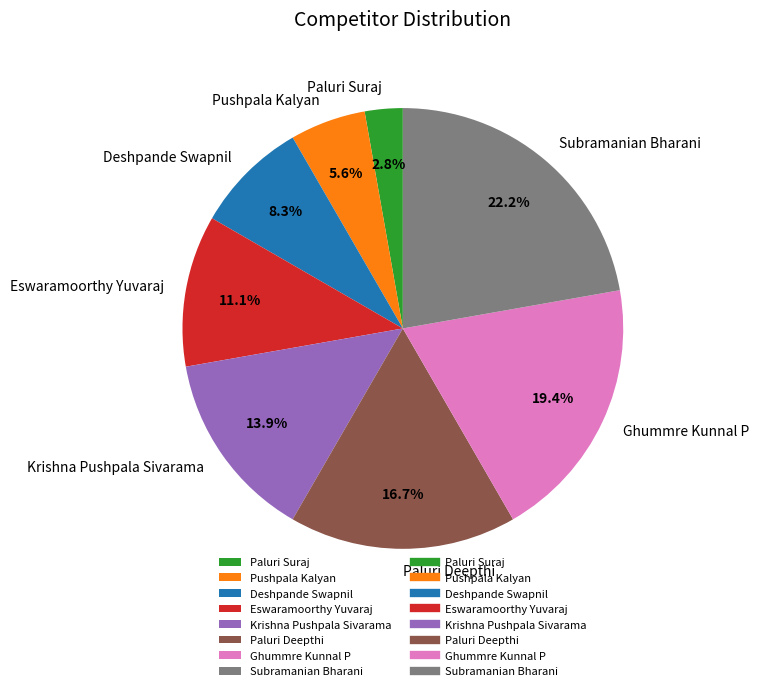

What is the ratio of the value at Paluri Deepthi to the value at Deshpande Swapnil?

2.0